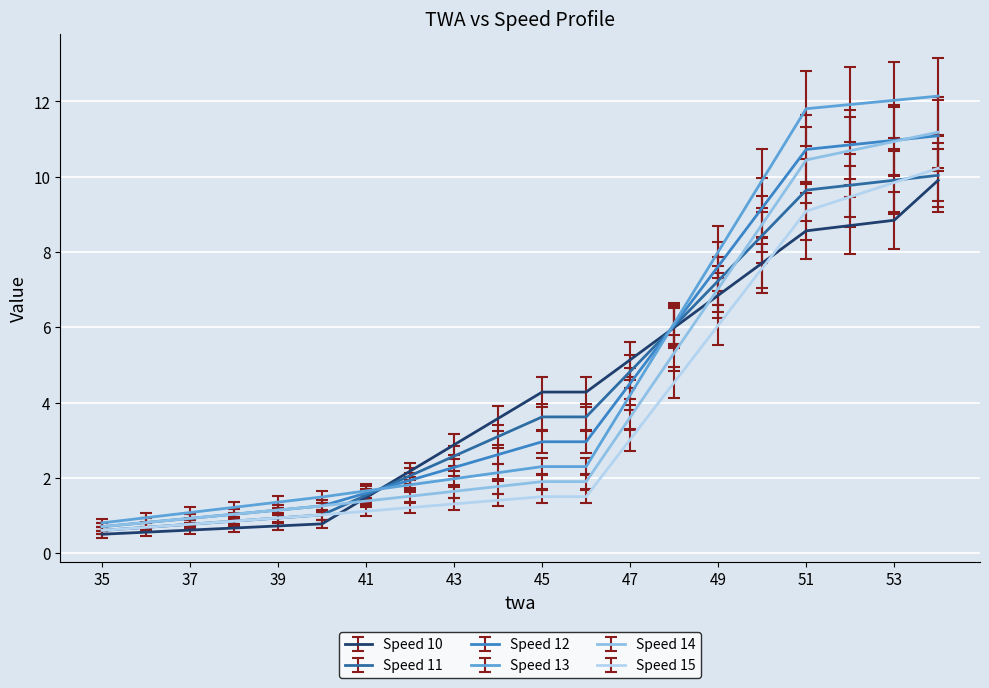

Which series has the widest spread of values?

Speed 13